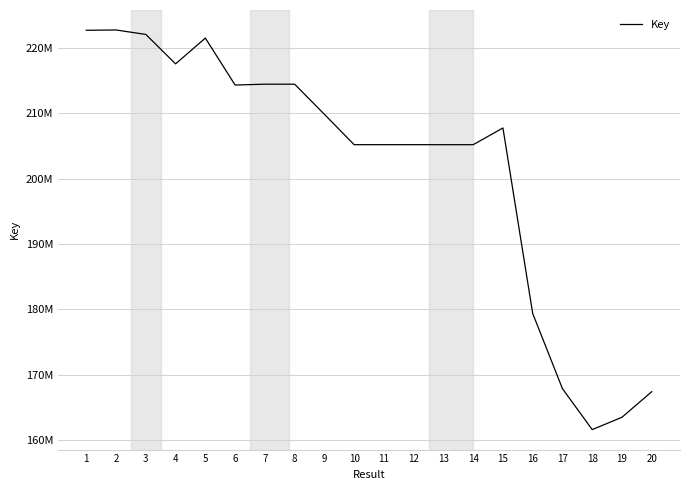

What is the change in value from 5 to 6?

-7180708